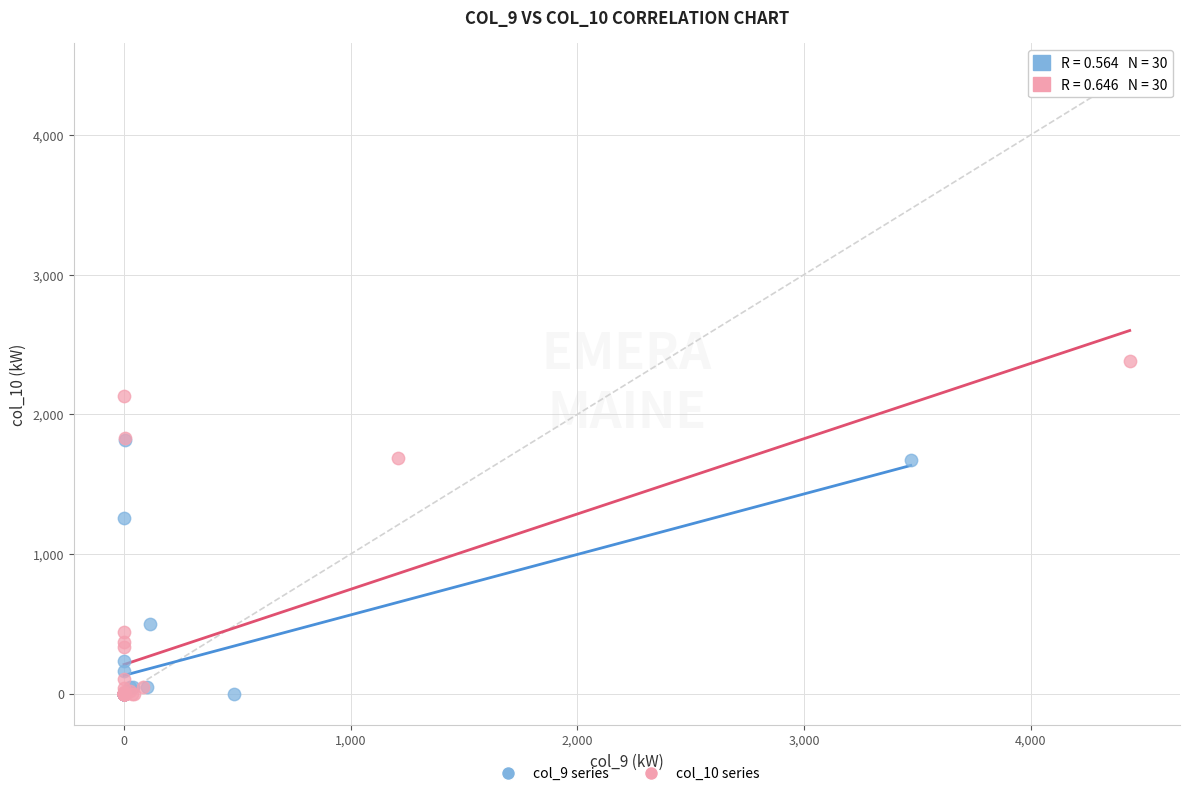

Which series reaches the maximum Y coordinate?

col_10 series